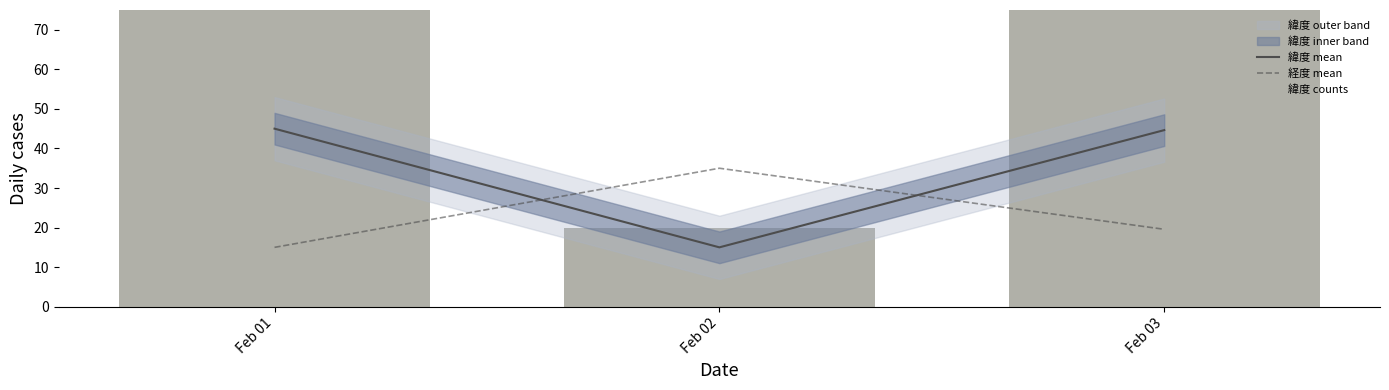

What is the value of the 経度 mean bar at the 1st from the left?

15.0